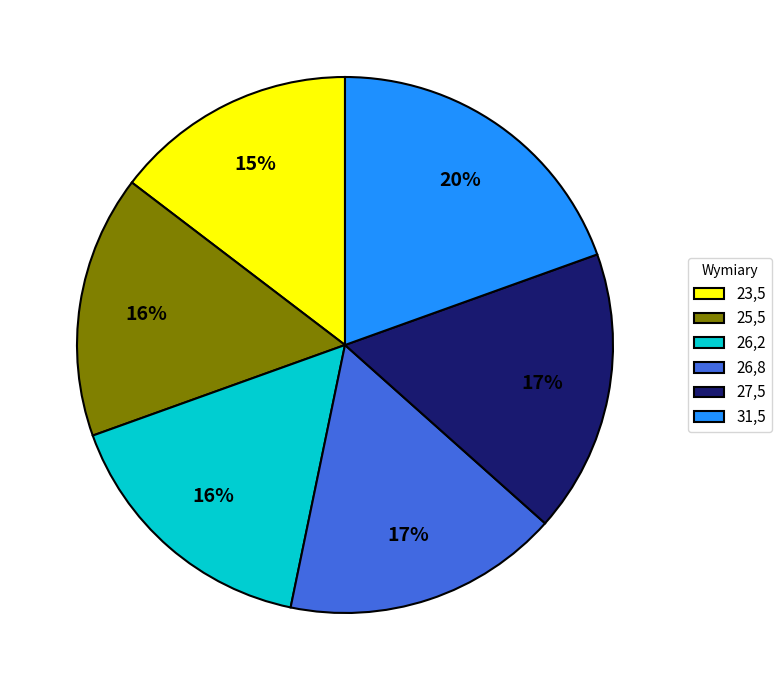

Count the number of slices in the pie.

6